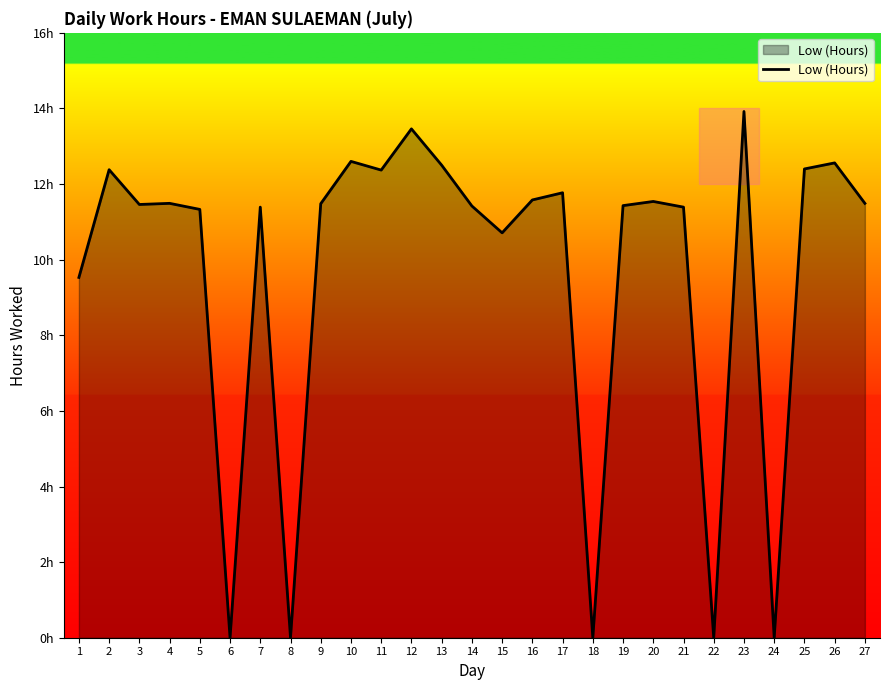

Reading left to right, transcribe all the data shown in this chart.

9.5	12.4	11.5	11.5	11.3	0.0	11.4	0.0	11.5	12.6	12.4	13.5	12.5	11.4	10.7	11.6	11.8	0.0	11.4	11.5	11.4	0.0	13.9	0.0	12.4	12.6	11.5